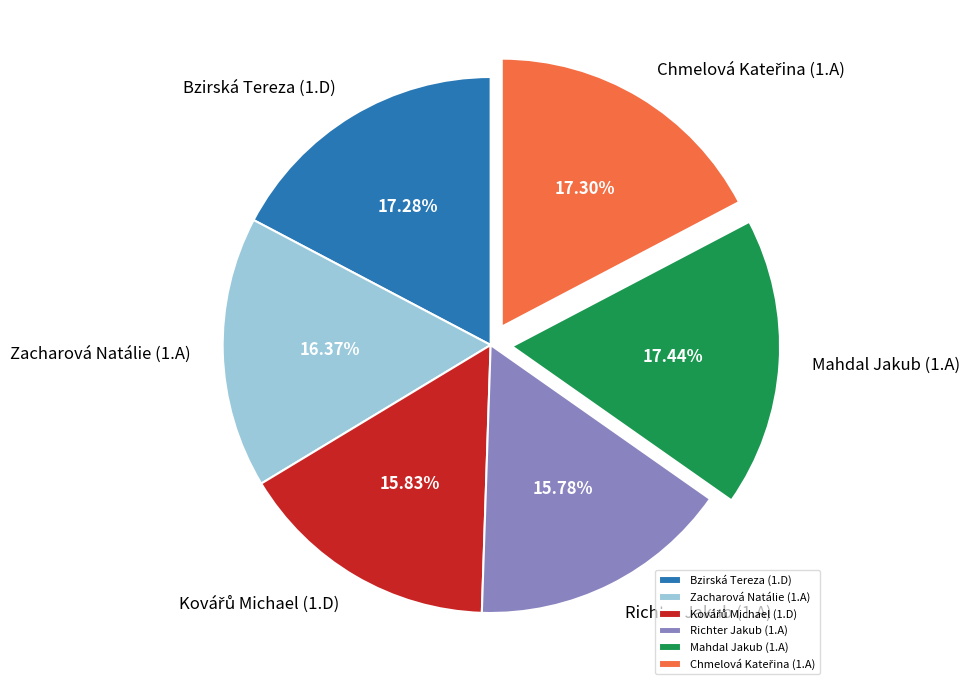

What percentage is the Zacharová Natálie (1.A) slice, to the nearest percent?

16%